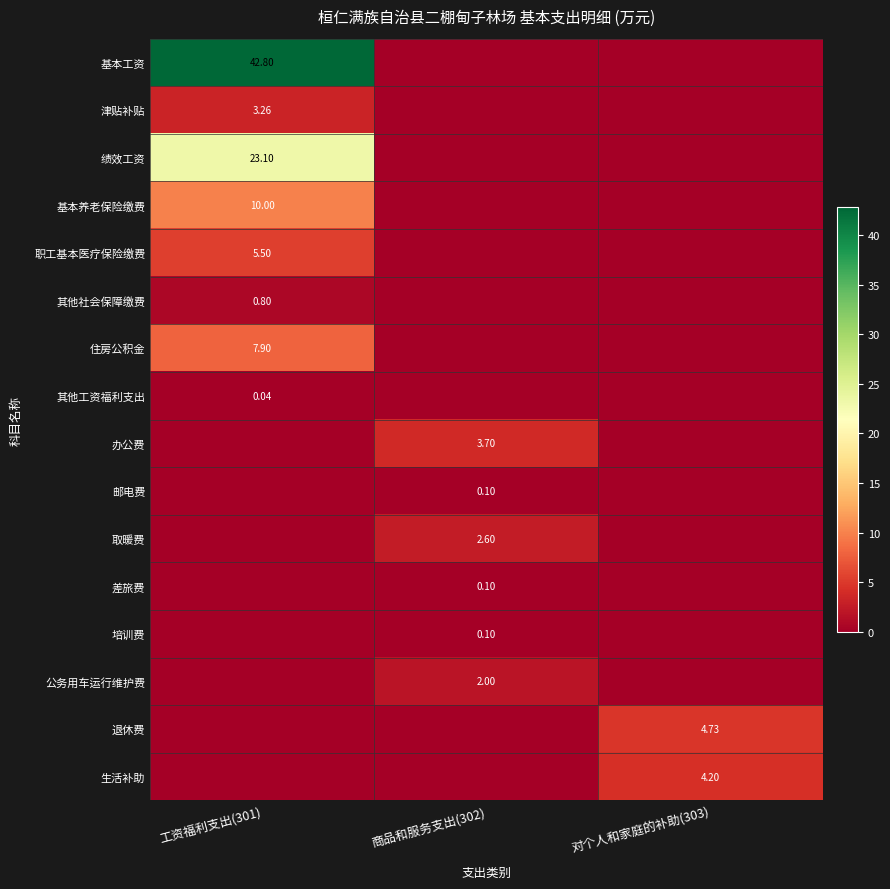

The value of 住房公积金 at 商品和服务支出(302) is -3.9. True or false?

False